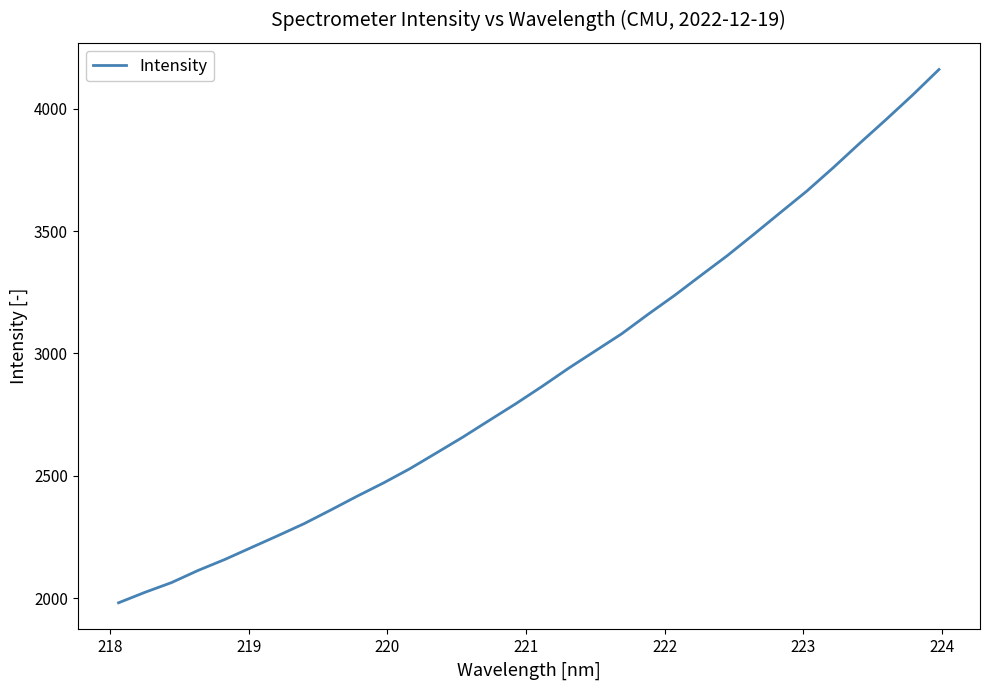

What is the minimum value shown in the chart?

1981.8